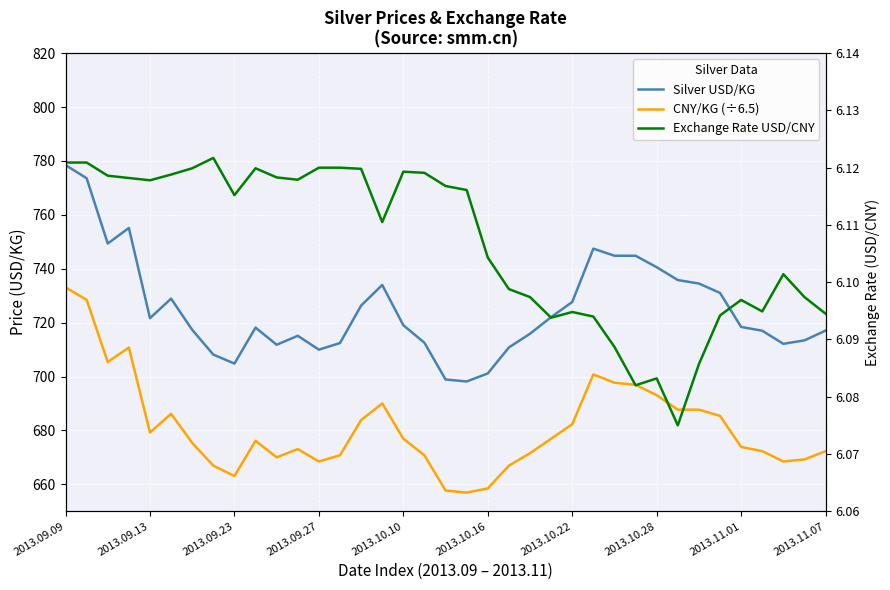

At how many categories does at least one series exceed 60?

37